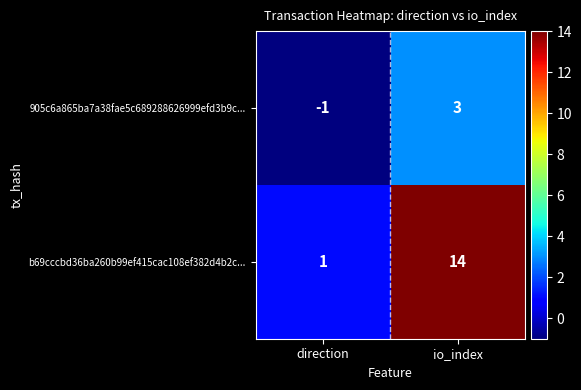

How many negative values does the 905c6a865ba7a38fae5c689288626999efd3b9c... series have?

1